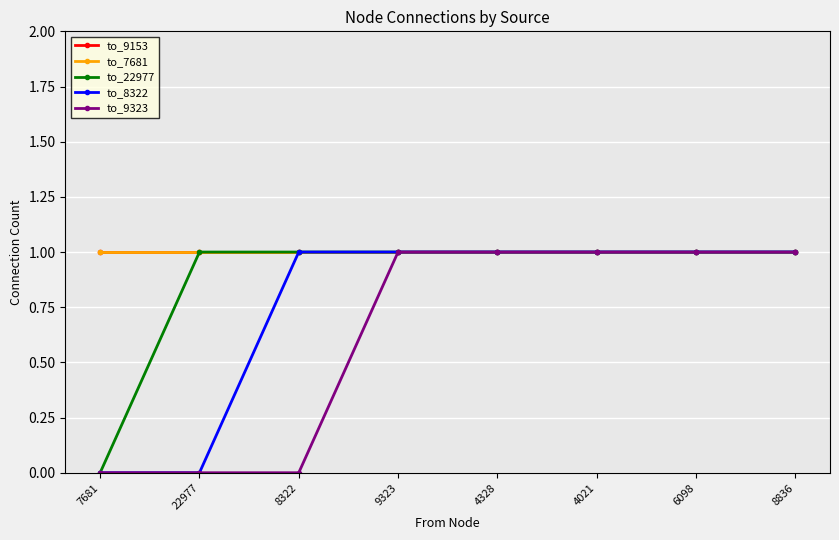

Where is to_9153 nearest to the value 1?

7681